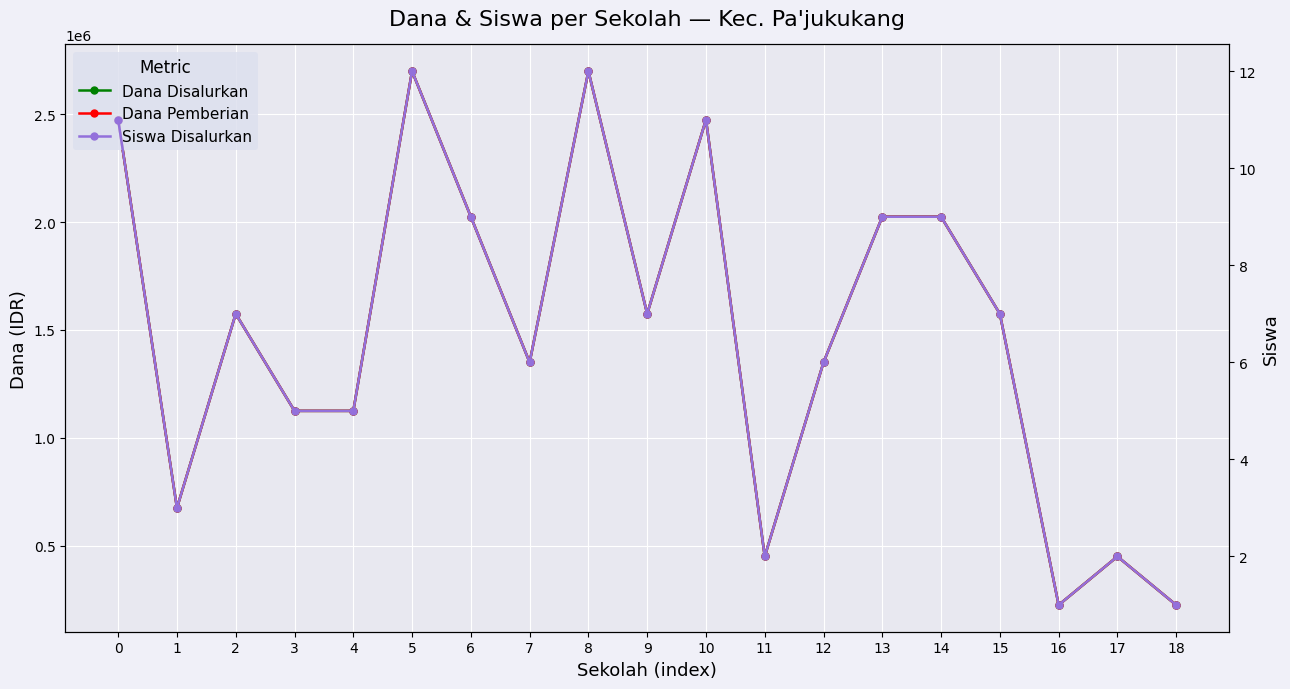

What is the maximum value shown in the chart?

2700000